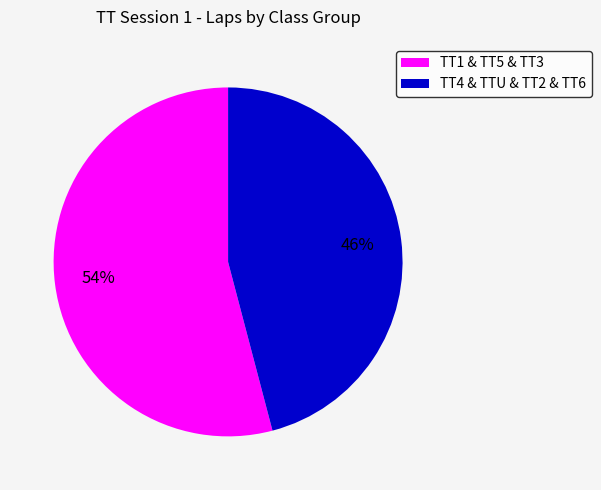

Is the sum of TT1 & TT5 & TT3 and TT4 & TTU & TT2 & TT6 greater than half?

Yes